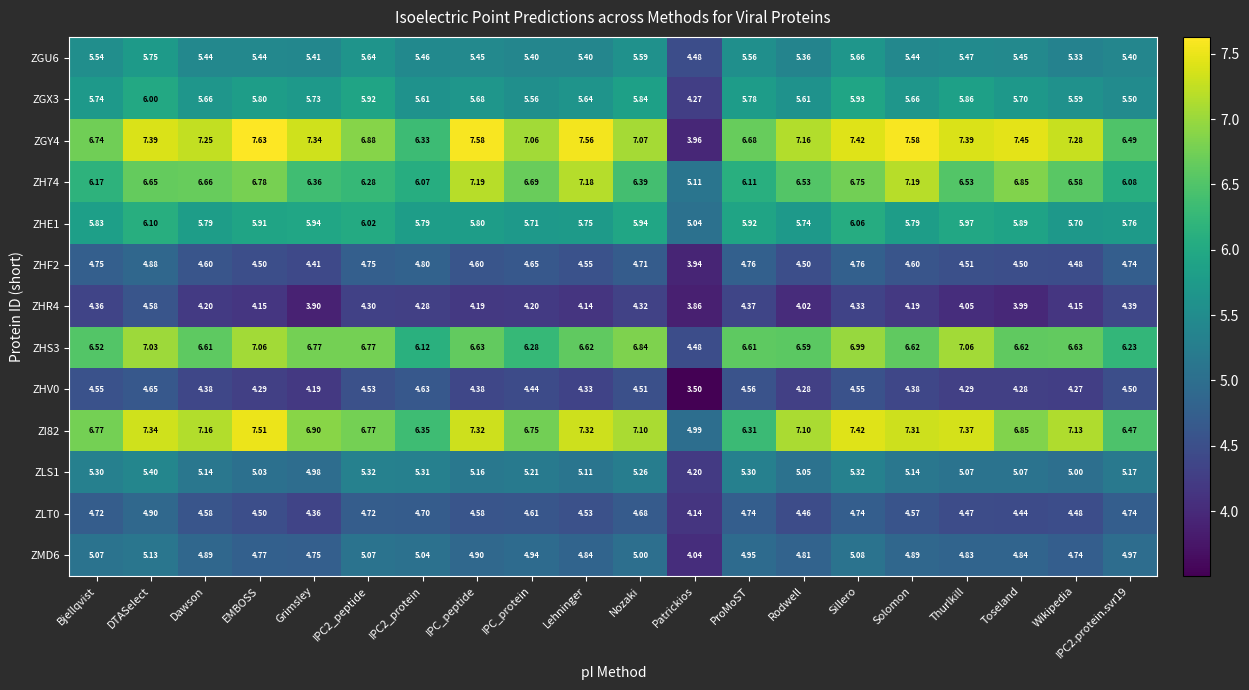

At which label is ZHV0 closest to 4?

Grimsley